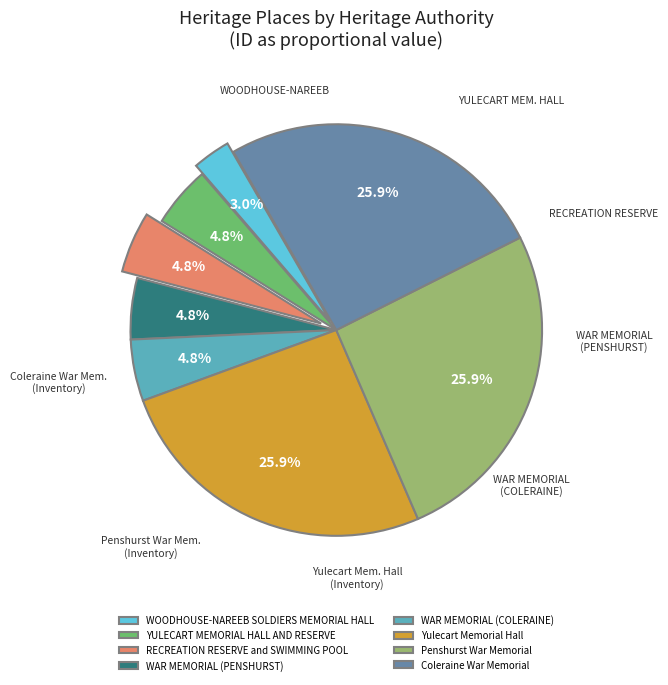

What portion of the pie excludes Penshurst War Memorial?

74.1%